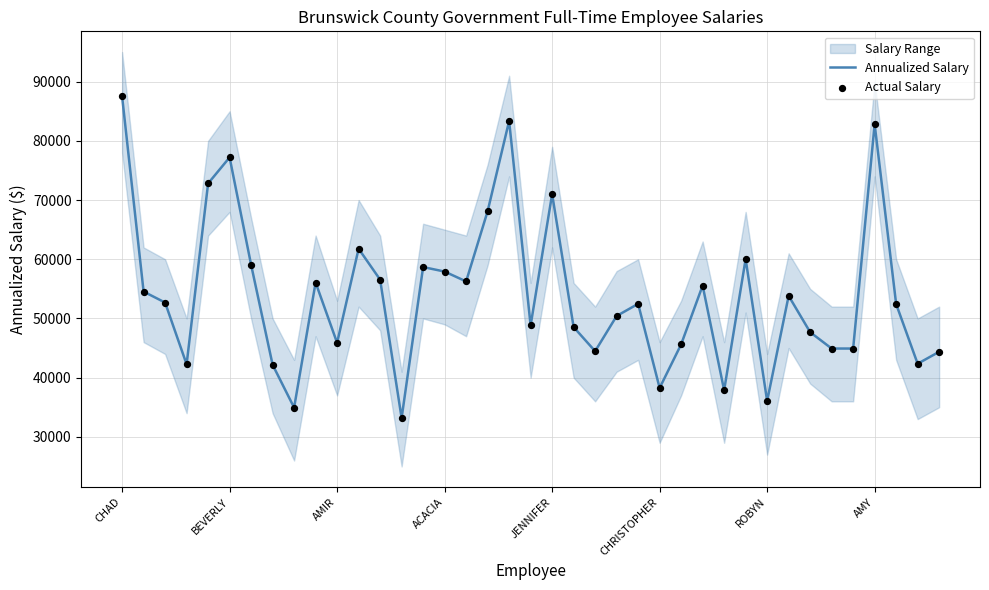

Which series contains the lowest Y value?

Annualized Salary